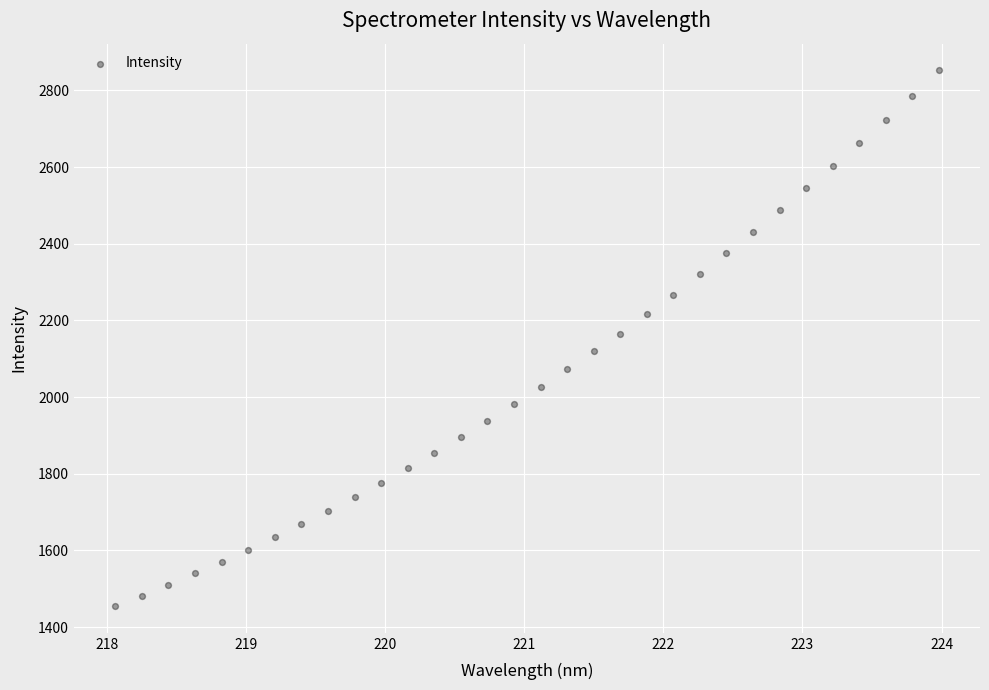

What is the range of Y values (max minus min)?

1397.2